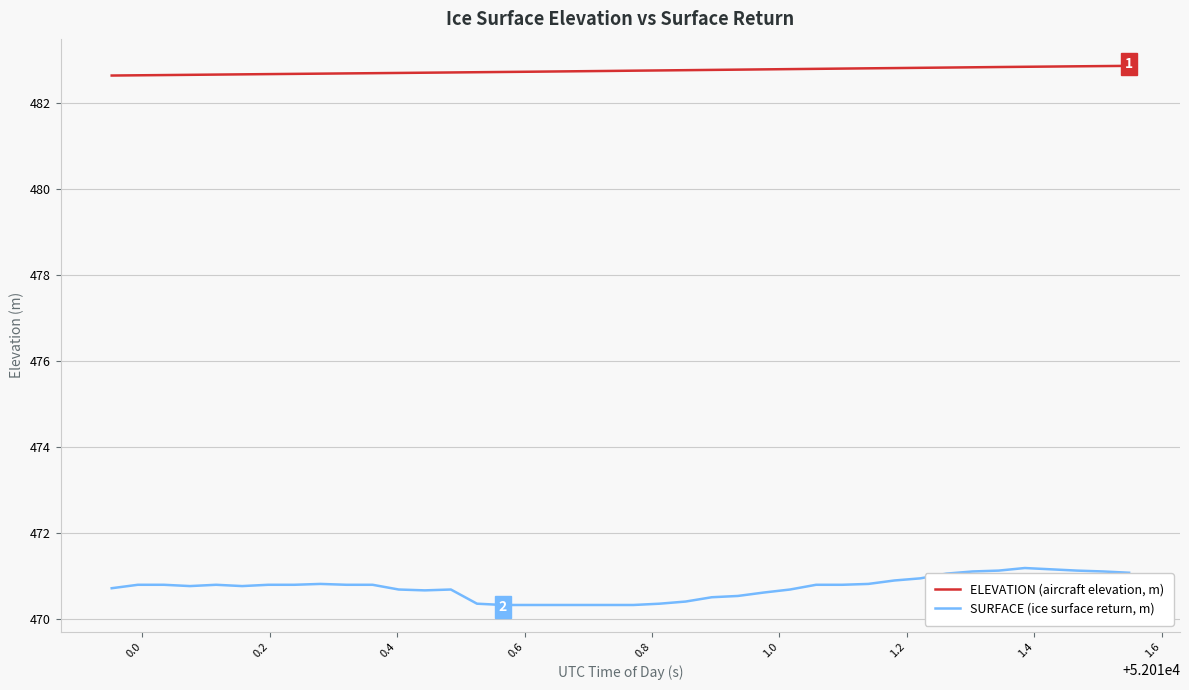

List the series in order of their peak value, lowest first.

SURFACE (ice surface return, m), ELEVATION (aircraft elevation, m)